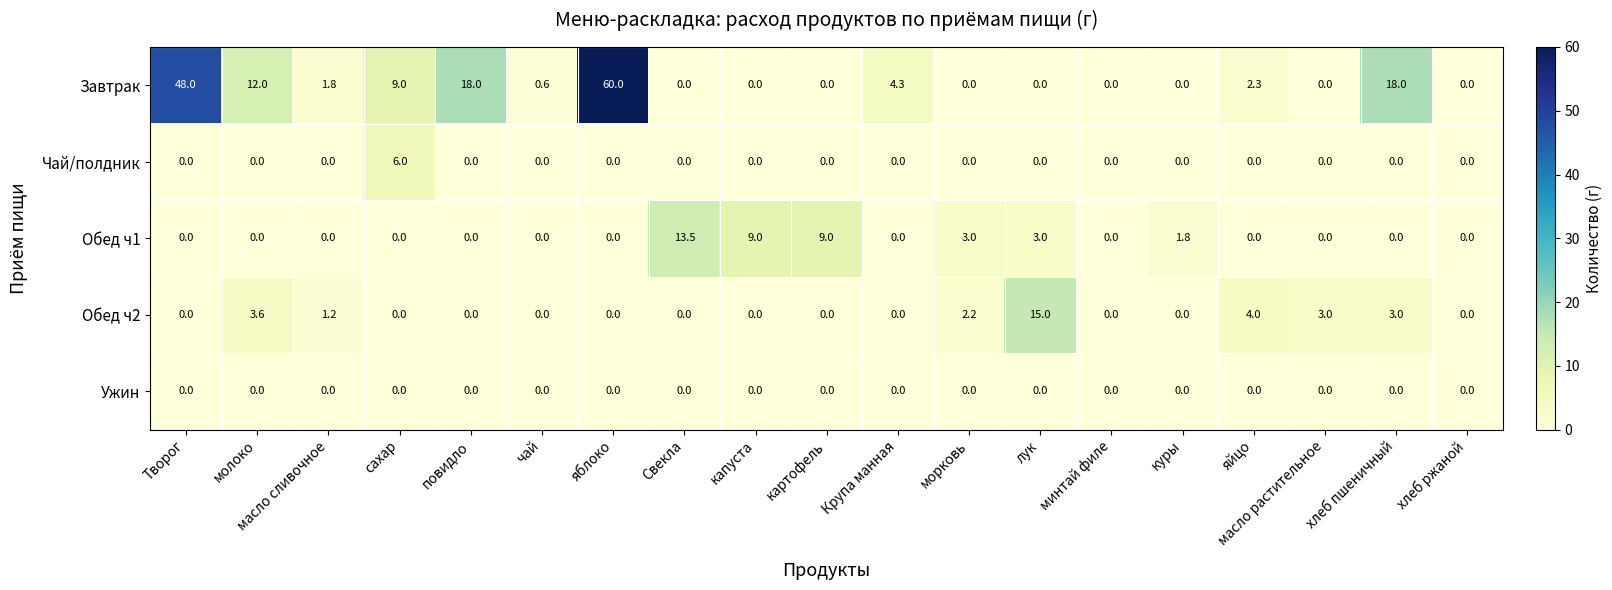

What is the maximum value for Завтрак?

60.0